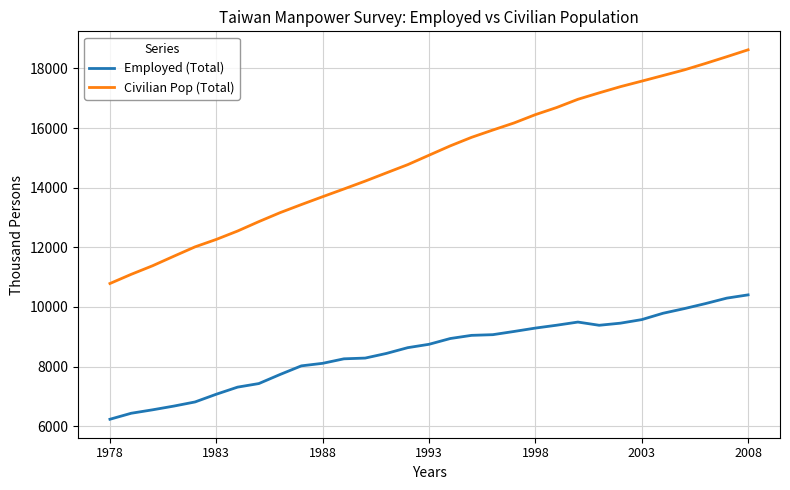

What is the maximum value shown in the chart?

18623